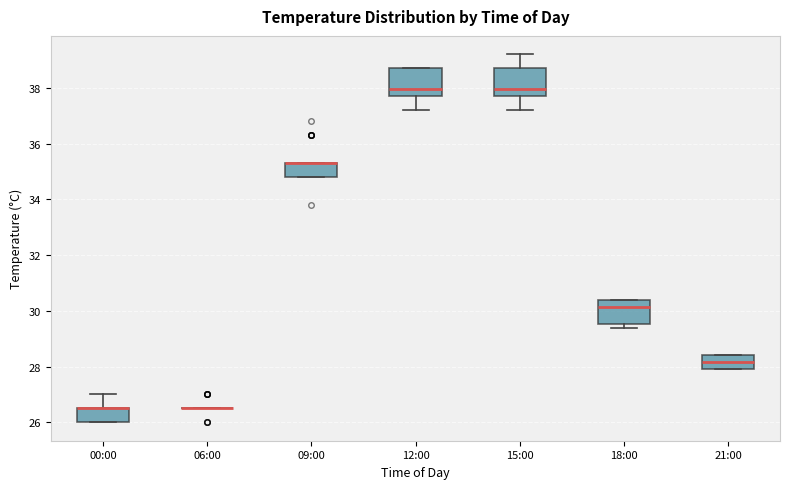

Where is the upper edge of the box for 15:00 on the y-axis? The values are not printed on the chart, so give them approximately, as read against the axis.

38.8